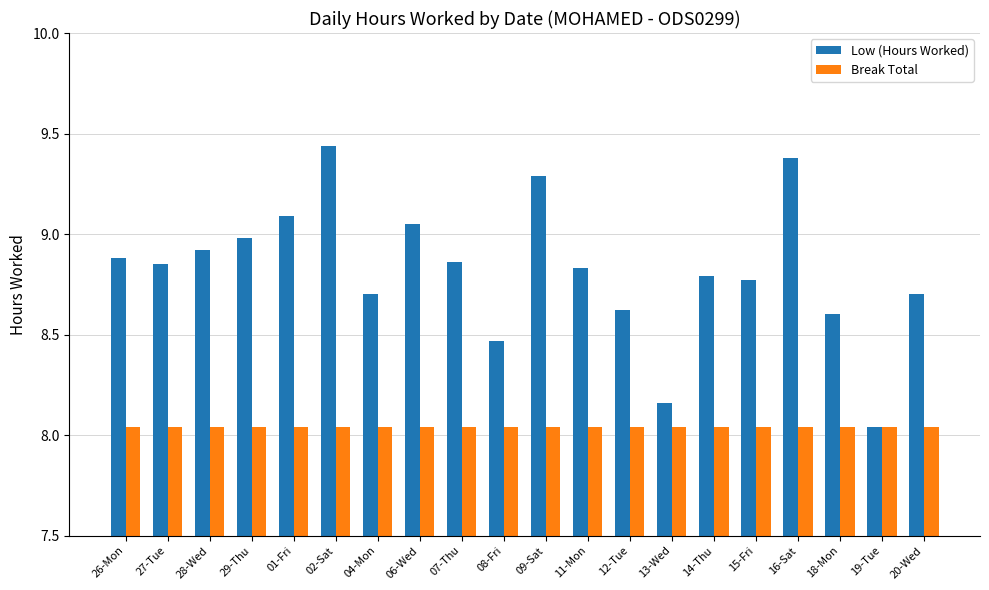

Rank the series by their average value, from lowest to highest.

Break Total, Low (Hours Worked)